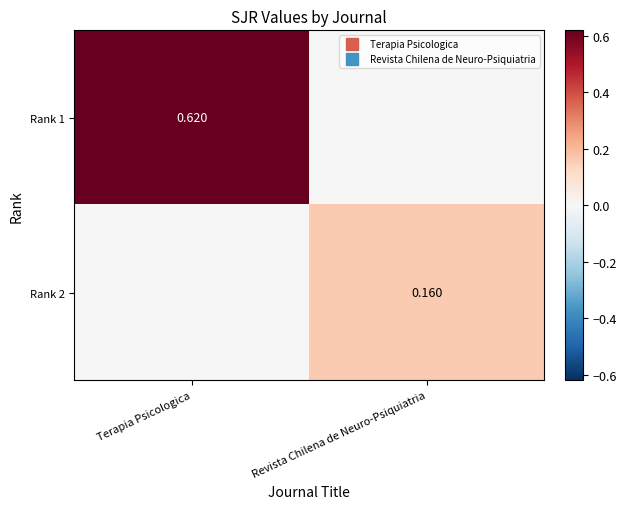

Is it true that Rank 2 equals 0.2 at Revista Chilena de Neuro-Psiquiatria?

True